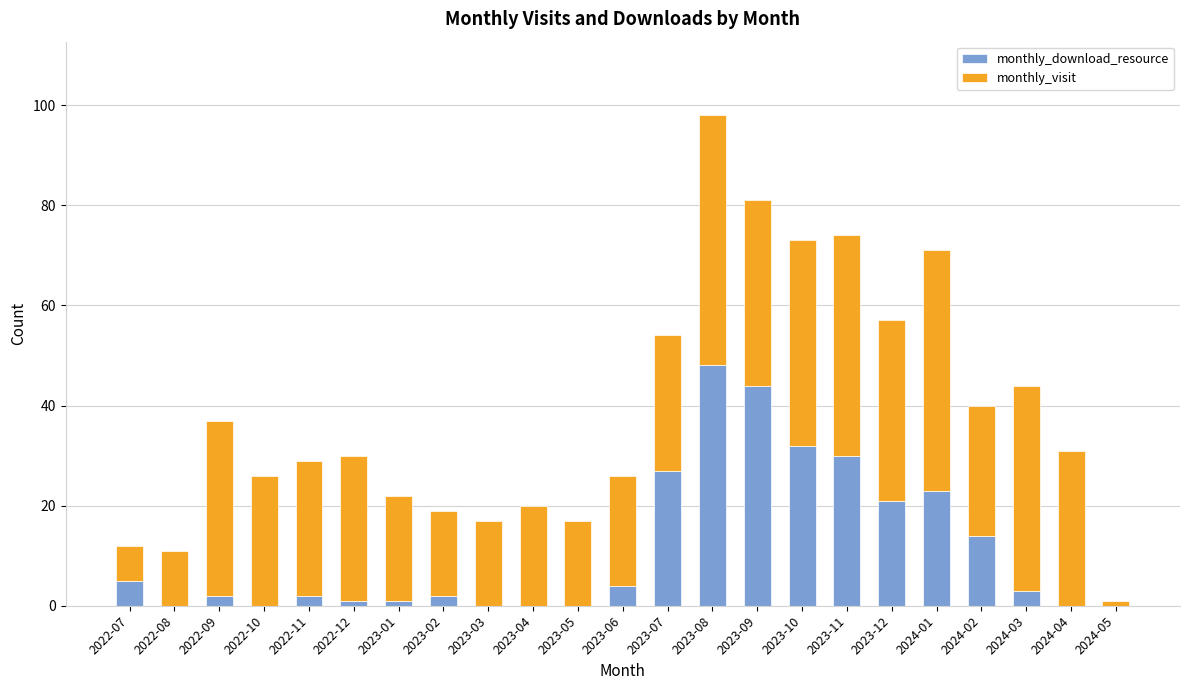

At which category is the sum across all series the highest?

2023-08